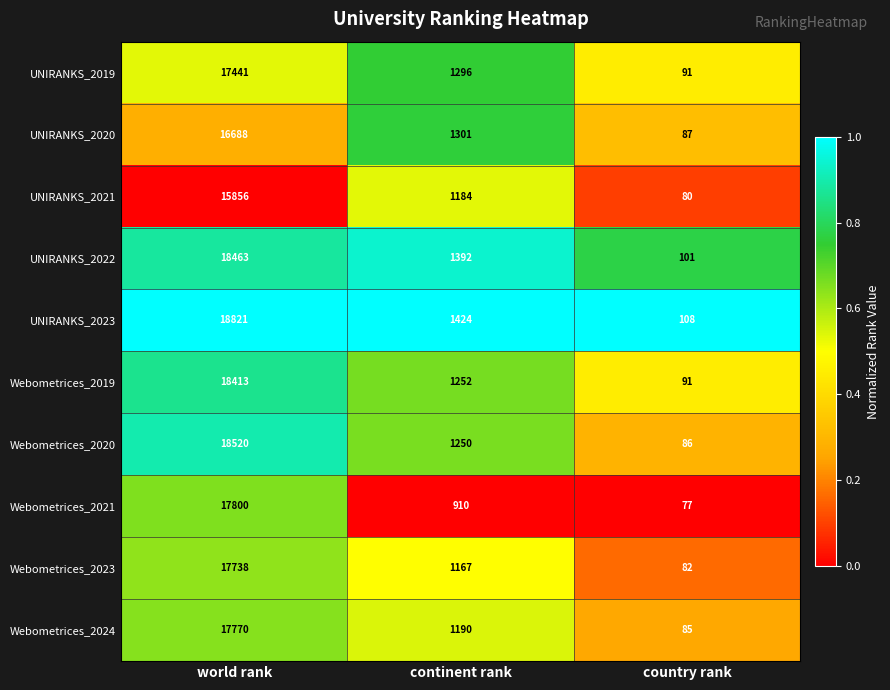

What is the total value across all series at continent rank?

12366